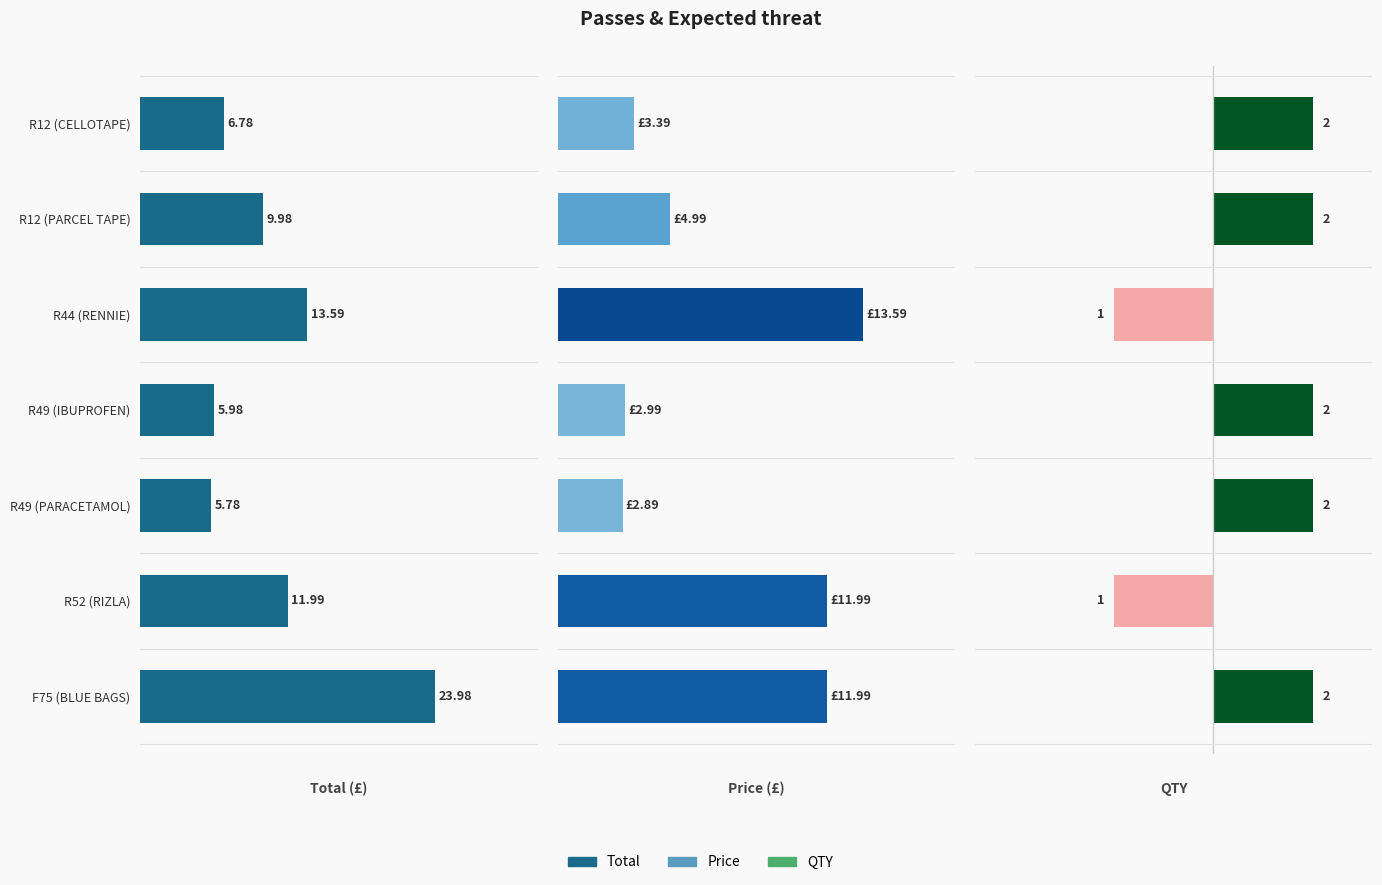

Does the chart contain stacked bars?

No